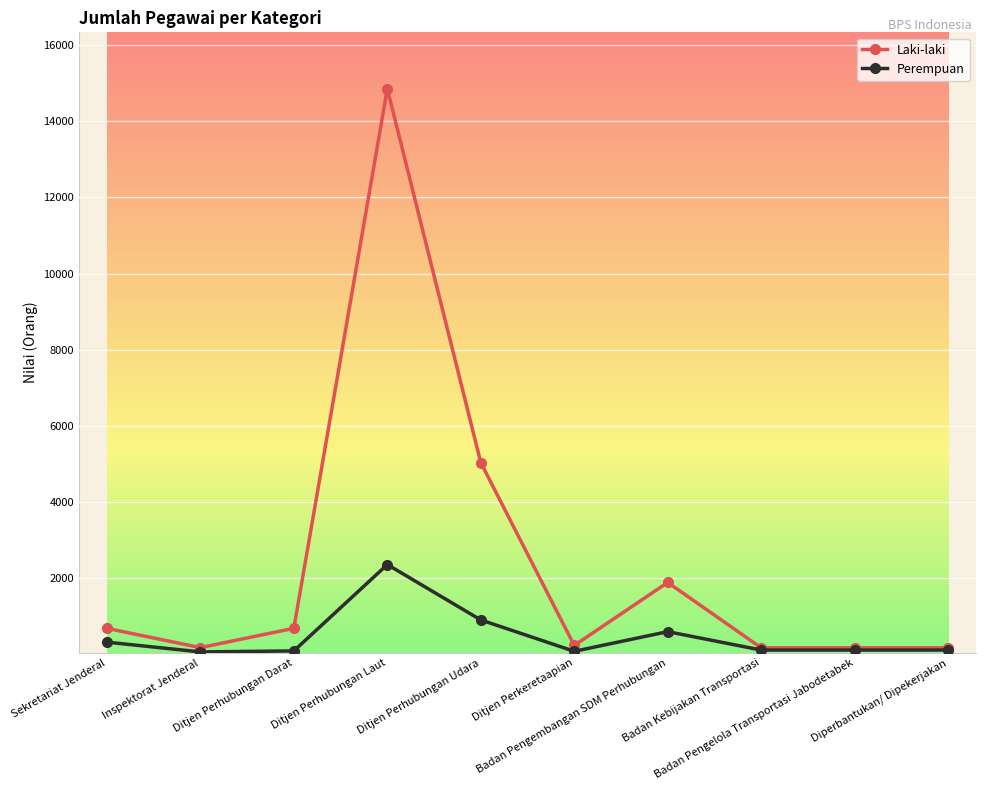

Rank the series by their average value, from lowest to highest.

Perempuan, Laki-laki